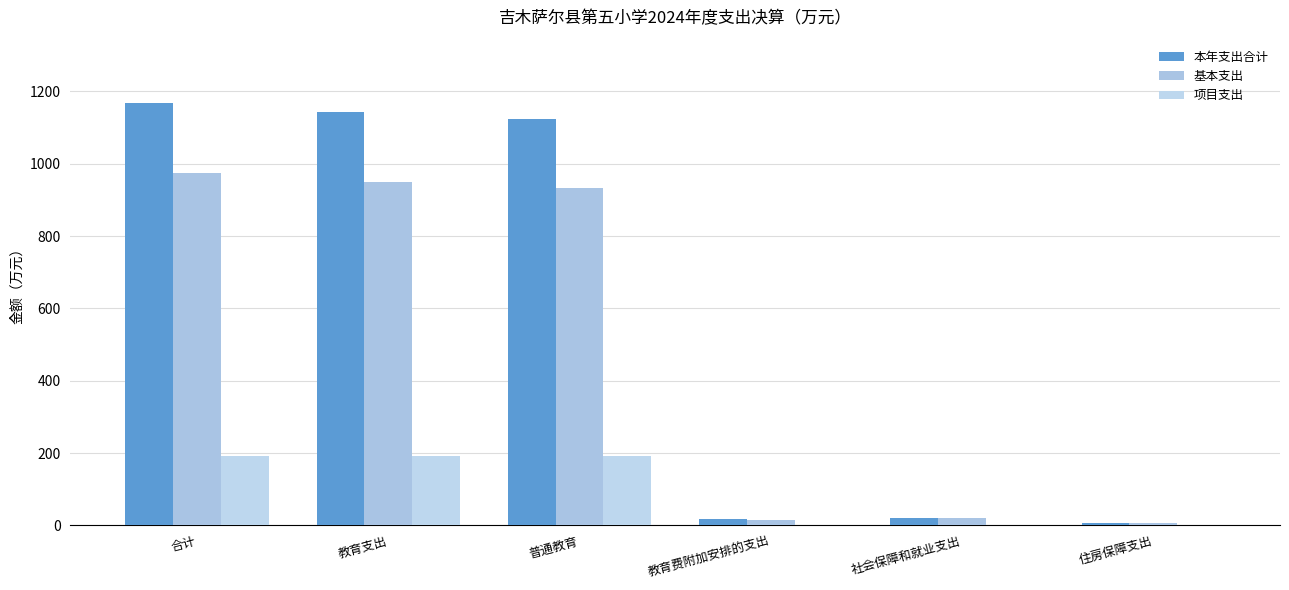

How many groups of bars are there?

6